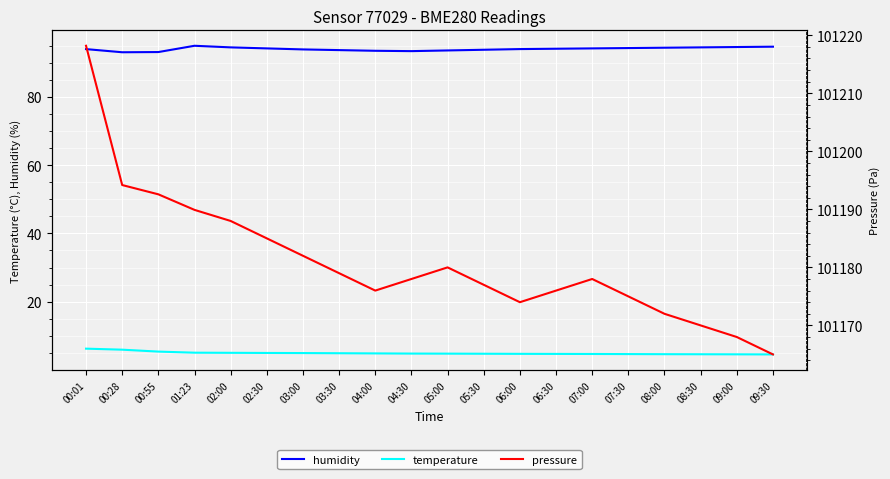

What value does the pressure series have at 00:28?

101194.2